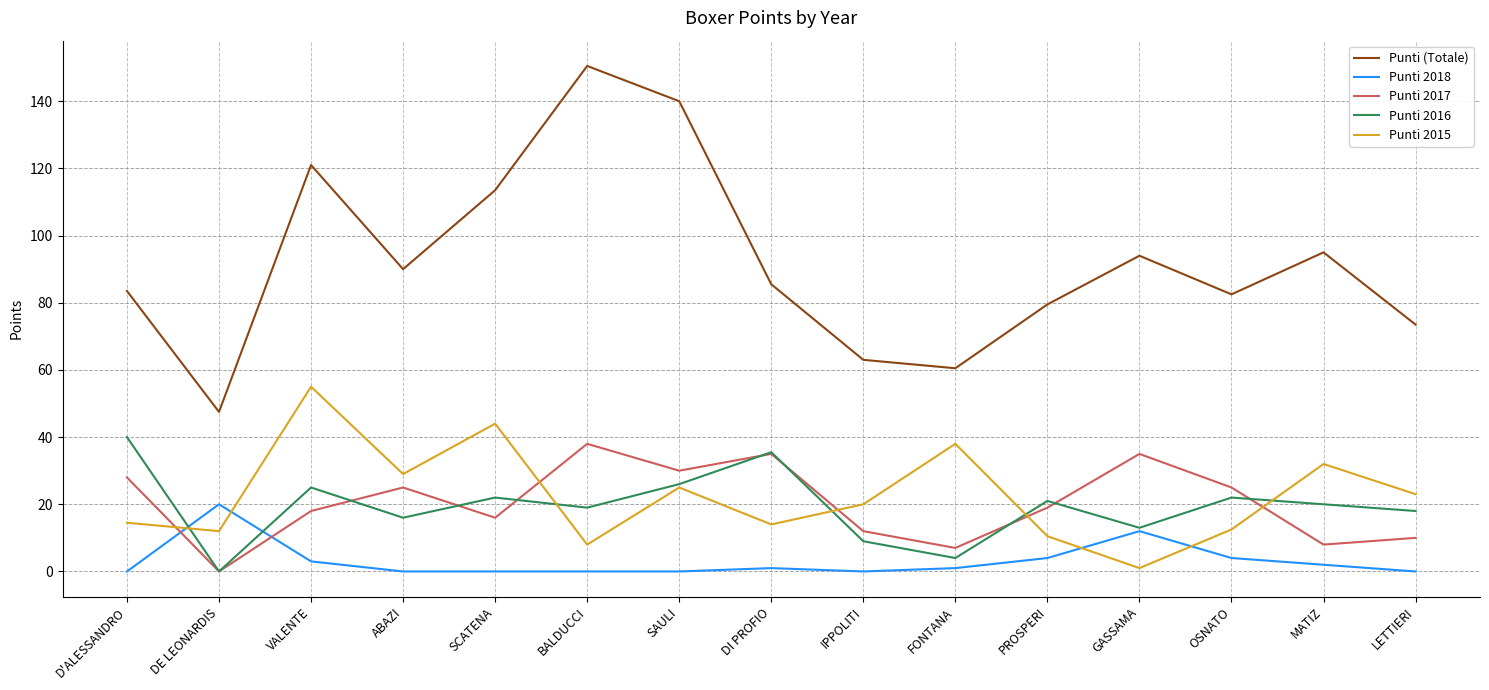

What is the spread (max minus min) of values at PROSPERI?

75.5